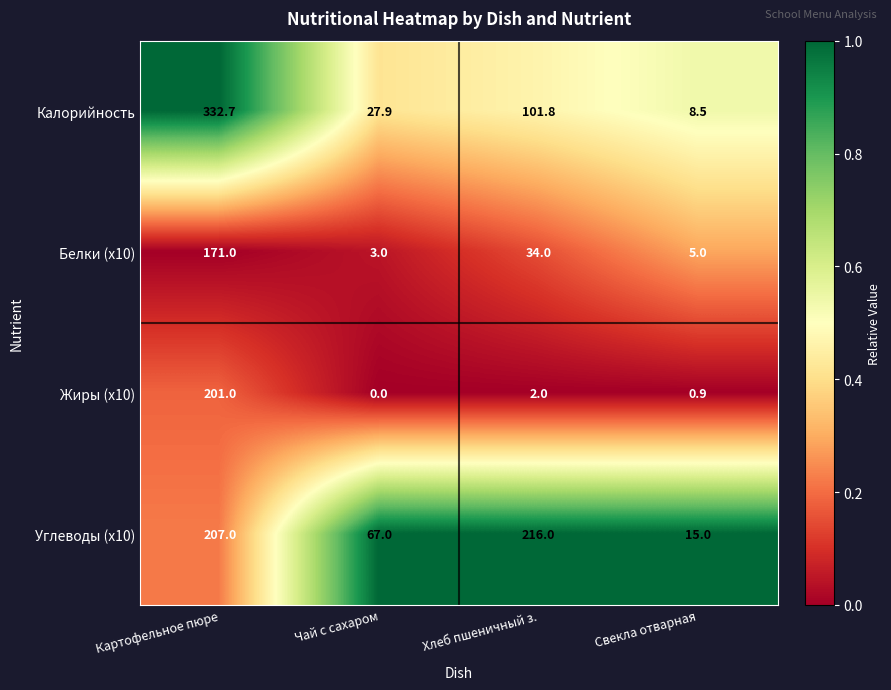

Between Чай с сахаром and Хлеб пшеничный з., which series saw the biggest shift?

Углеводы (x10)